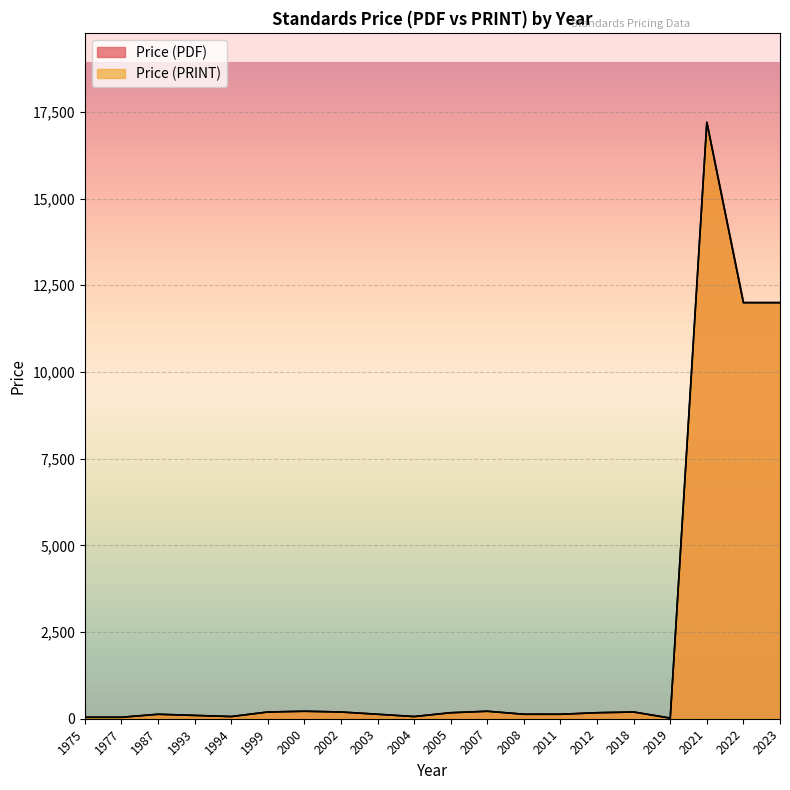

What are all the series names shown in the legend?

Price (PDF), Price (PRINT)